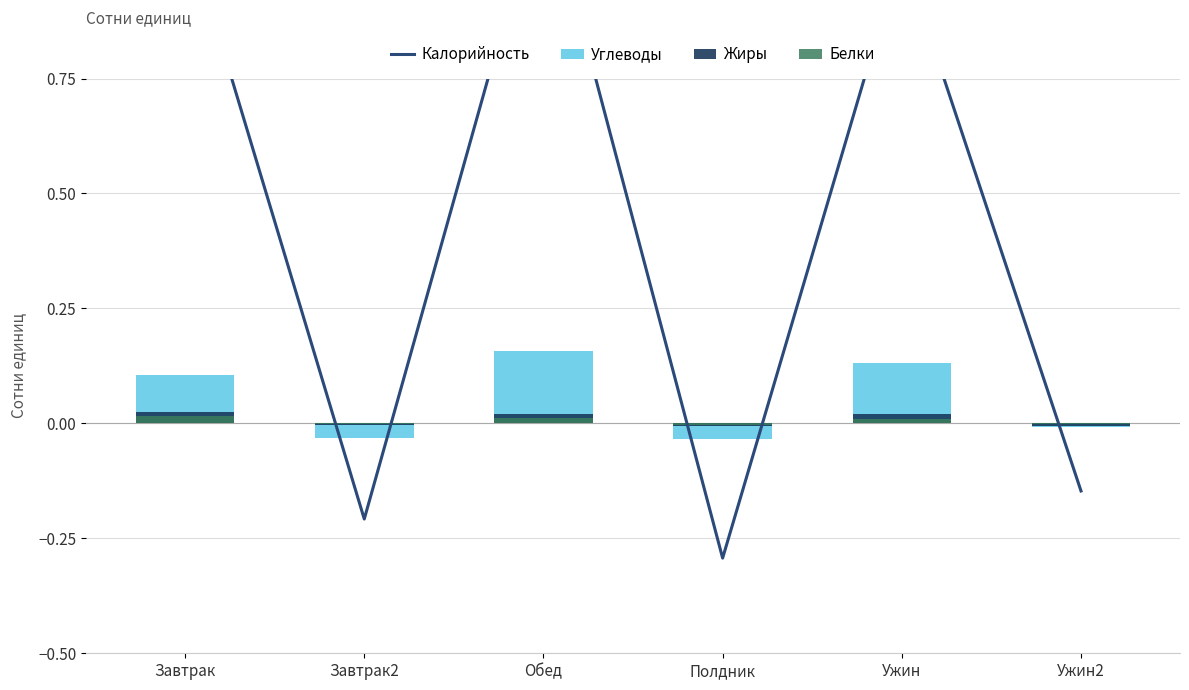

What is the label of the 4th bar from the right?

Обед